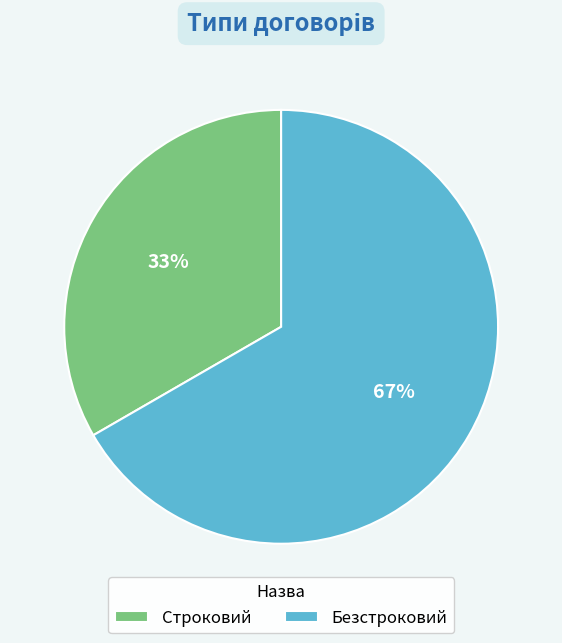

Between Безстроковий and Строковий, which is larger?

Безстроковий